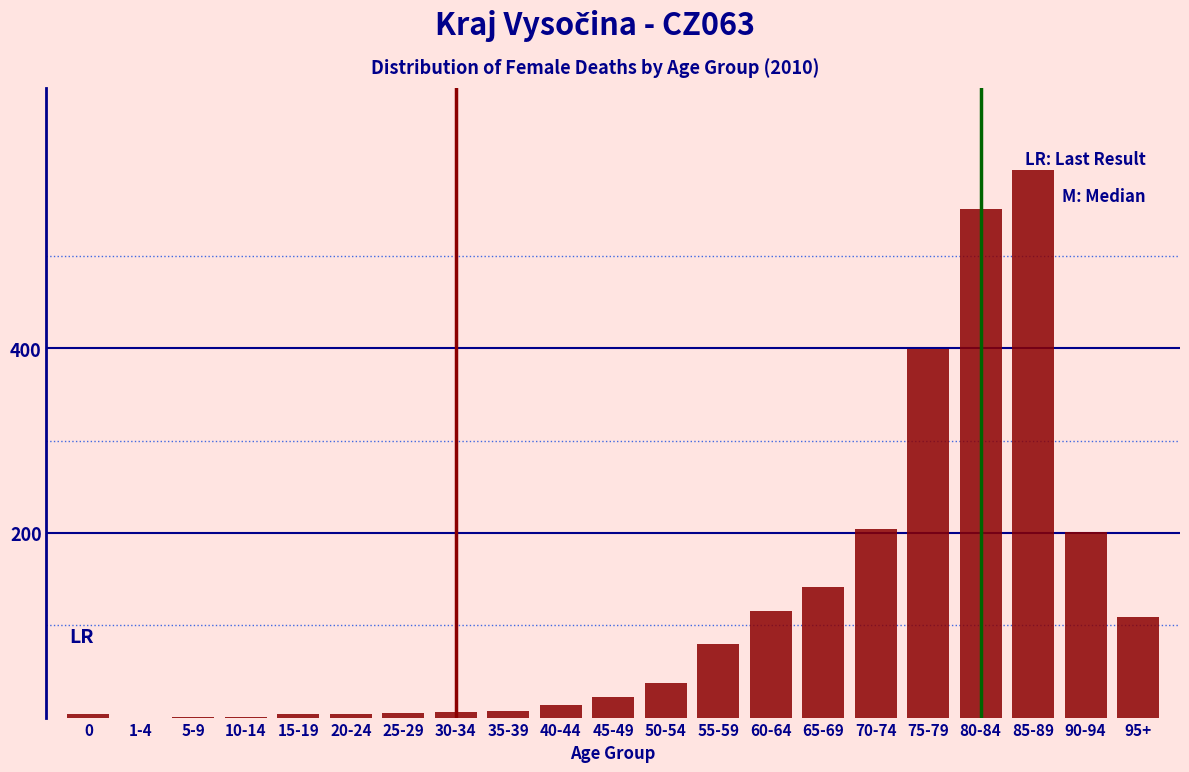

What is the sum of all values?

2498